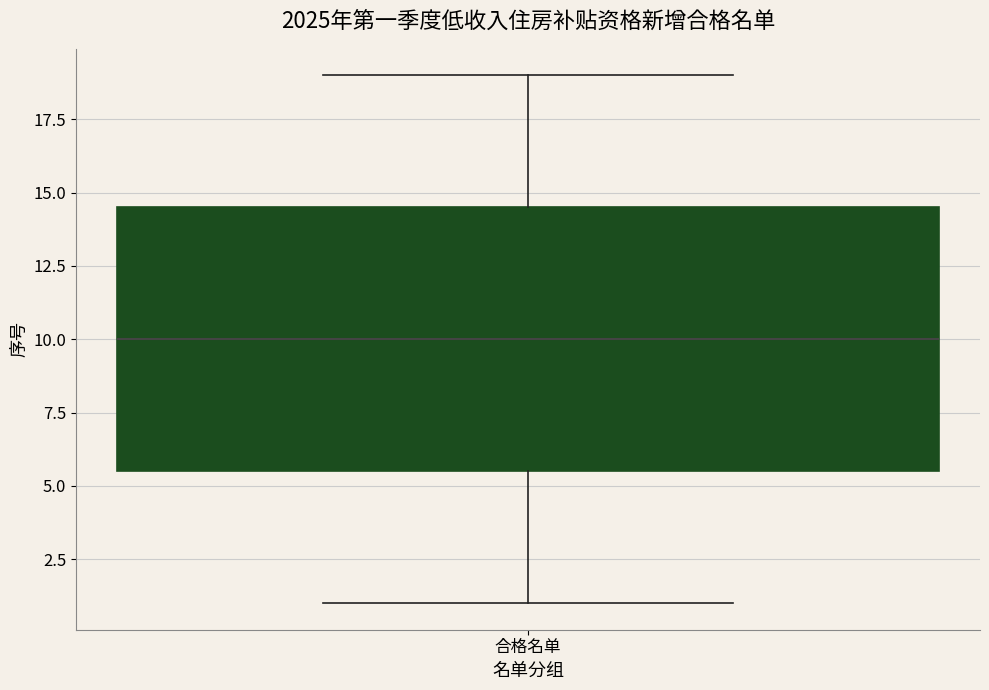

Read this box plot against the y-axis: the position of the median line, the range covered by the box, and the ends of both whiskers. The values are not printed on the chart, so give them approximately, as read against the axis.

median 10.0, box 5.5 to 14.5, whiskers 1.0 to 19.0